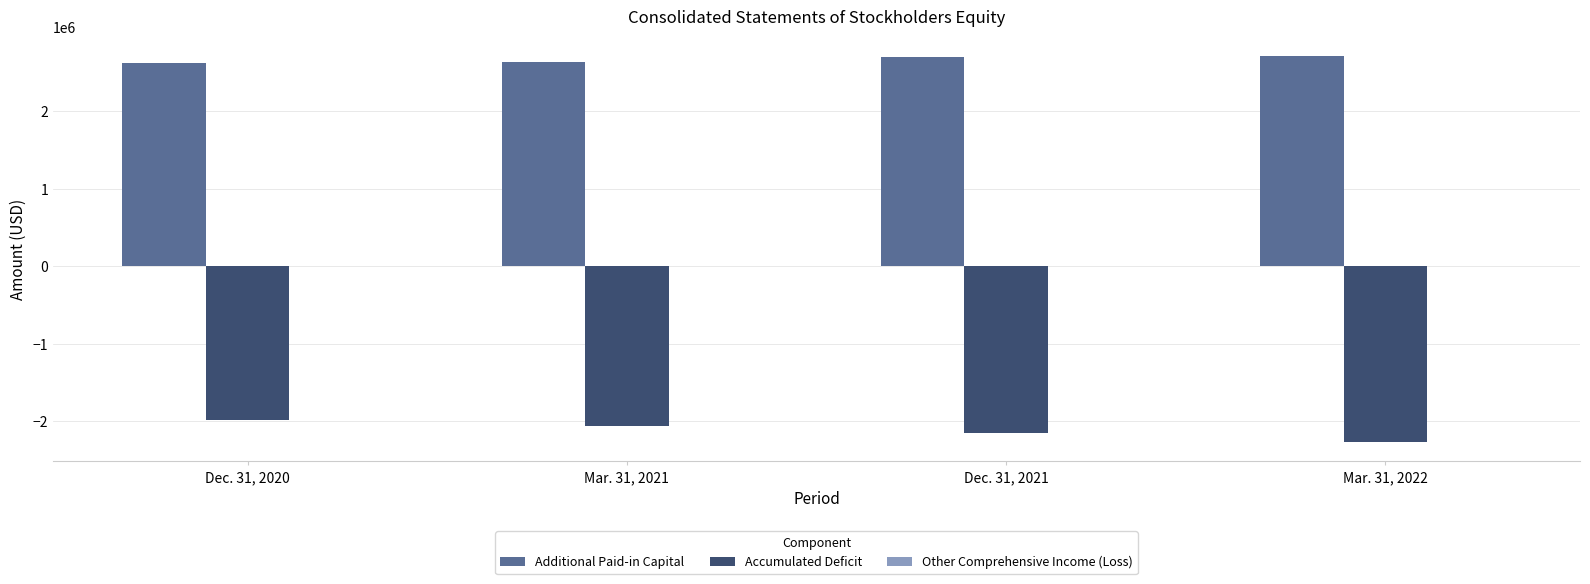

What is the sum of all Additional Paid-in Capital values?

10653044